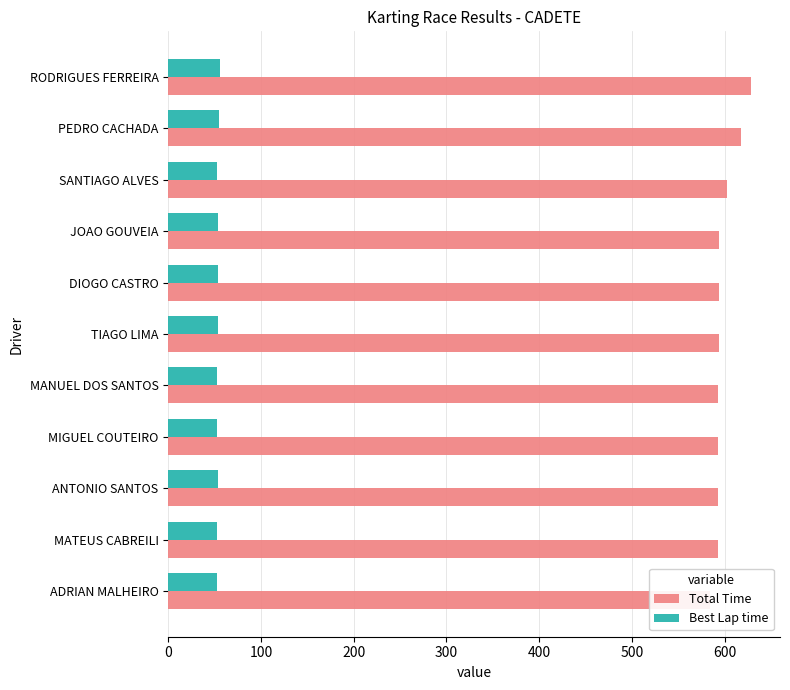

What is the value of the Total Time bar at the 1st from the left?

584.8